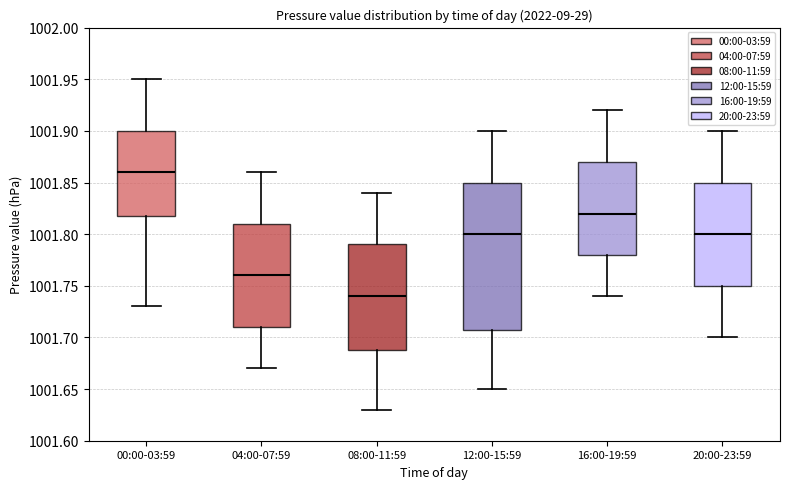

Which box has the highest median line?

00:00-03:59